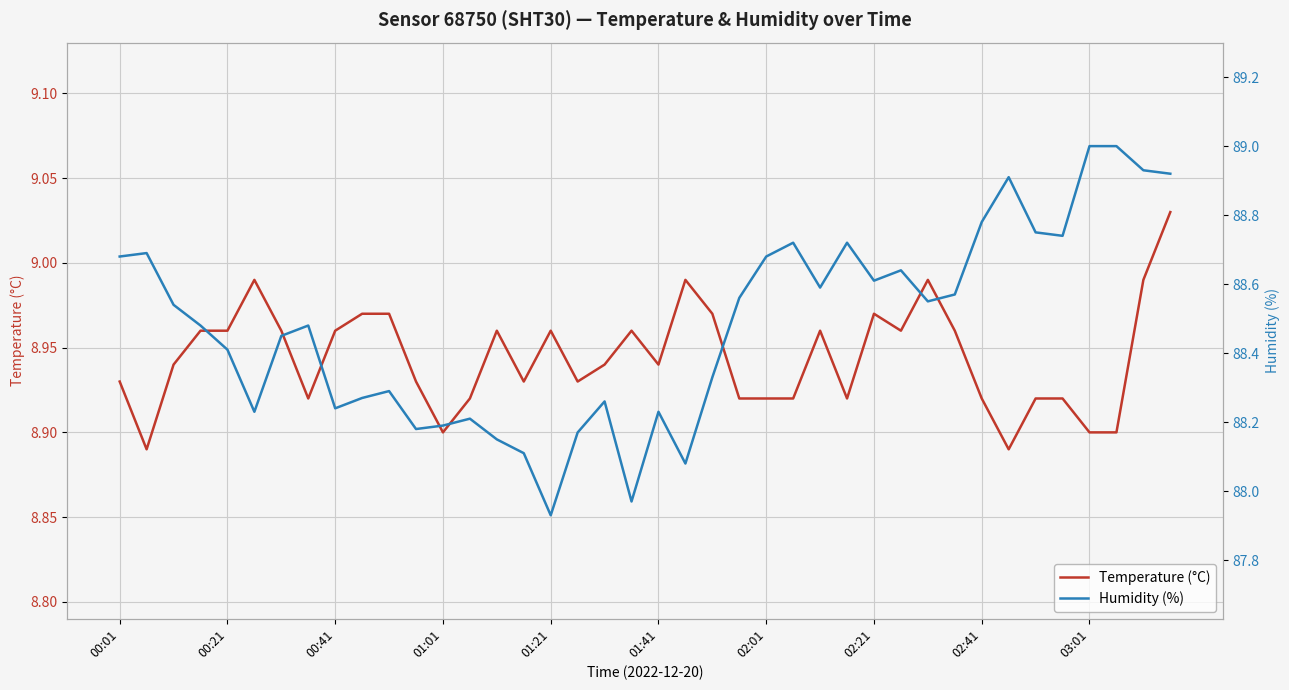

Which has a higher value, 10 or 19?

10